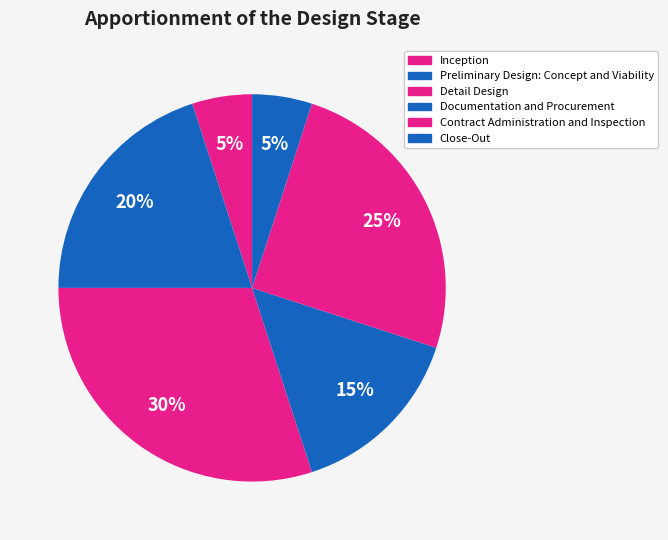

Does Inception represent more than half of the total?

No